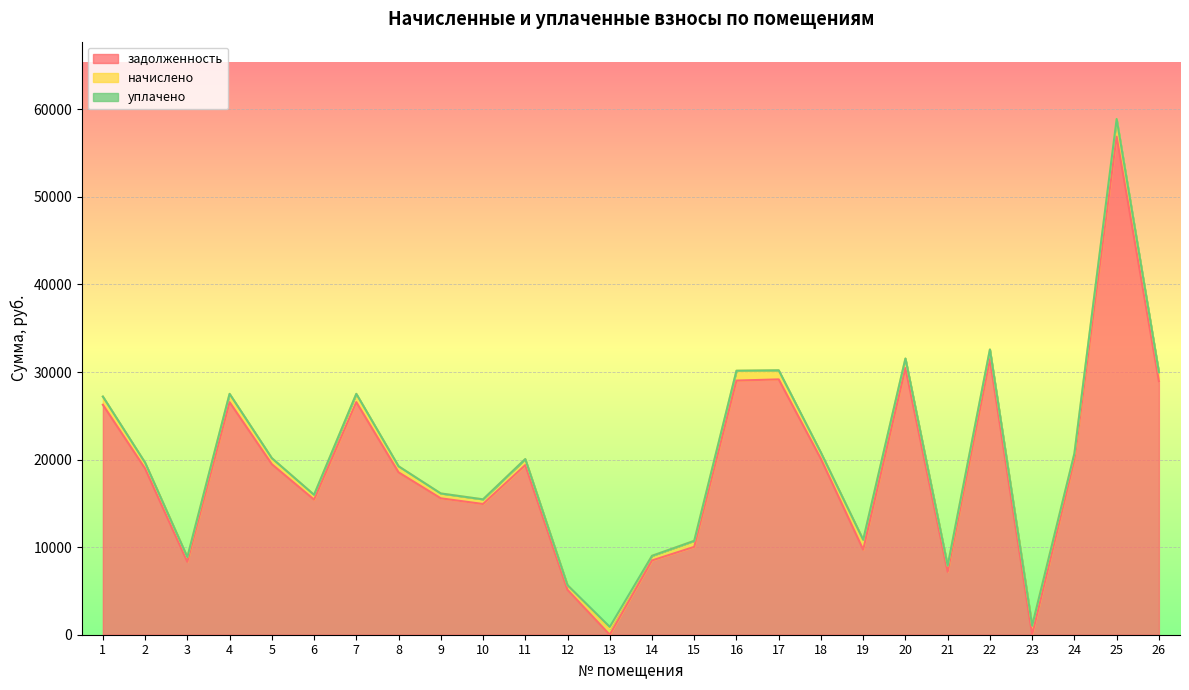

Count the number of categories in the chart.

26